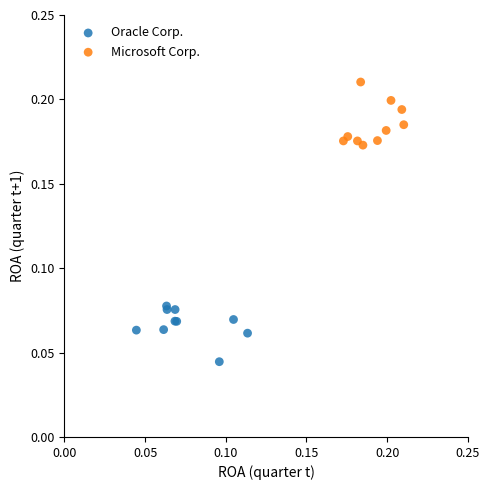

Which series contains the lowest Y value?

Oracle Corp.